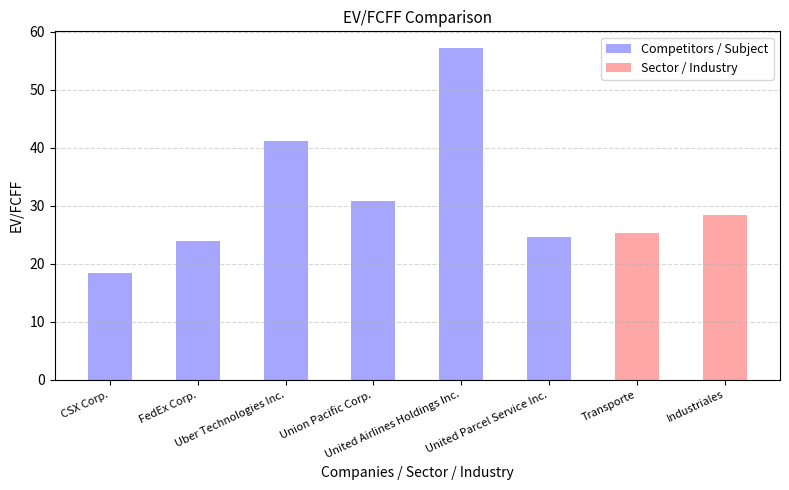

Between CSX Corp. and Union Pacific Corp., which series saw the biggest shift?

Competitors / Subject